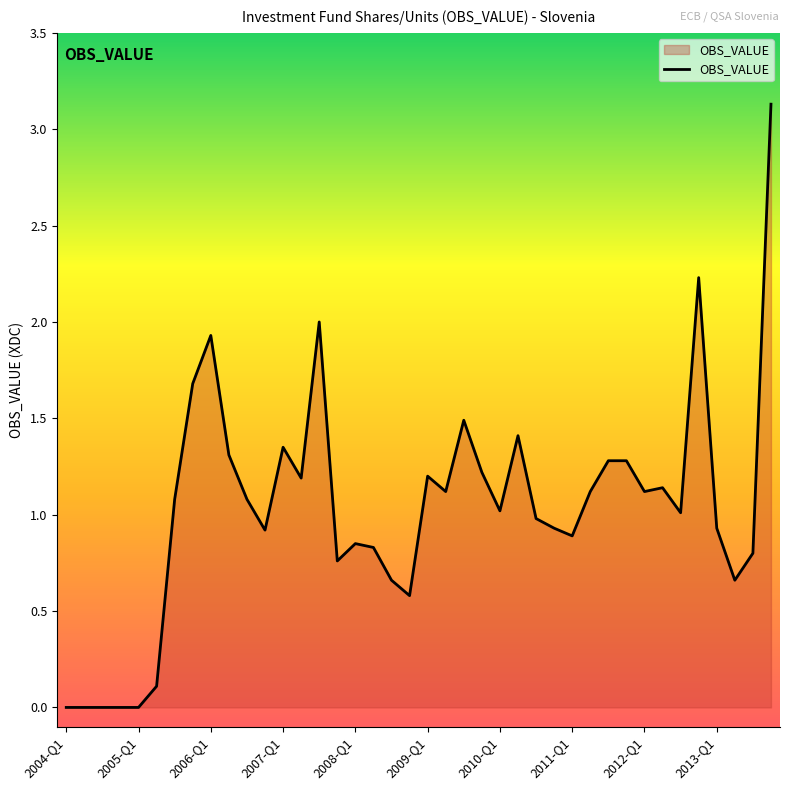

What is the greatest value displayed?

3.1